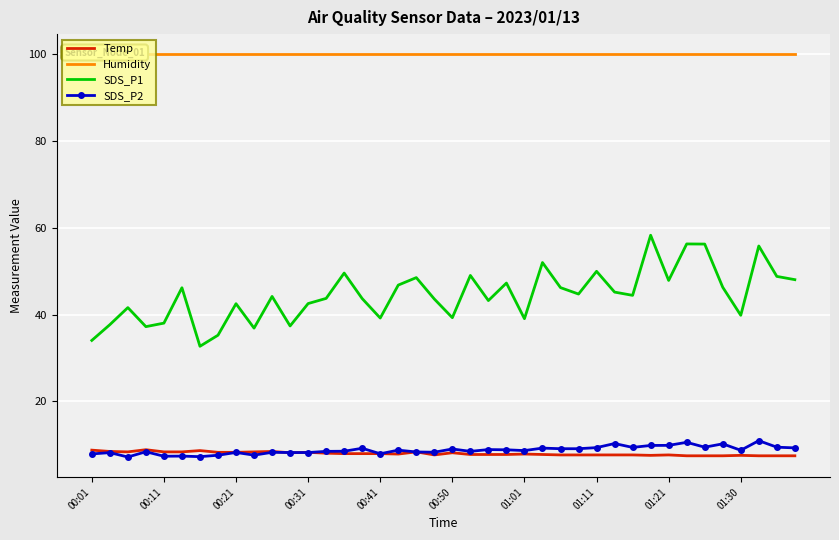

Which series has the largest total across all categories?

Humidity